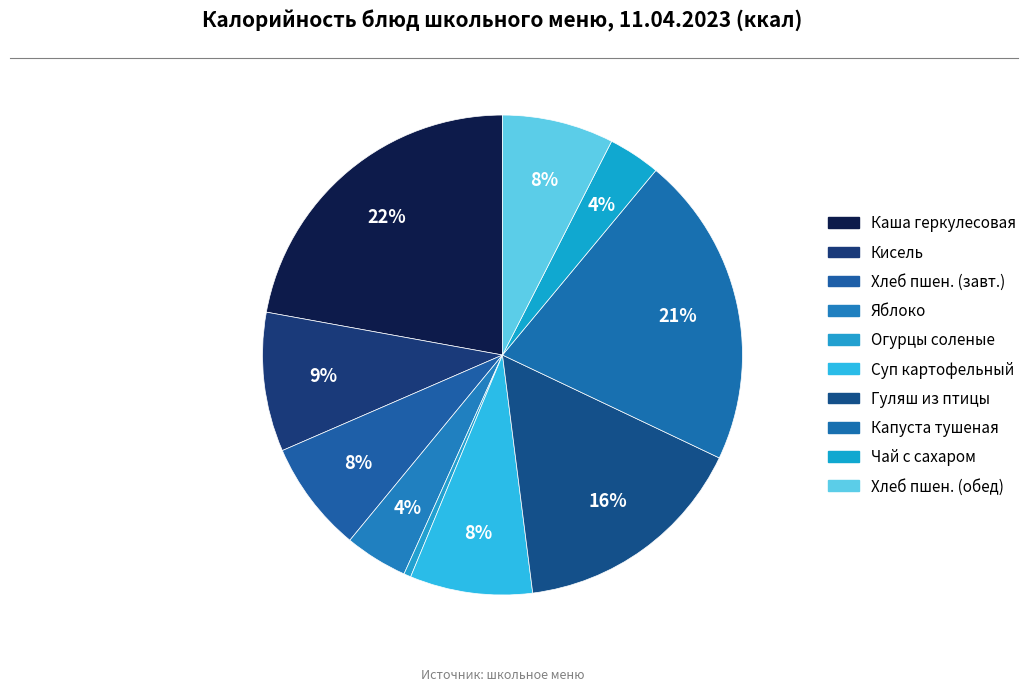

How many slices are in this pie chart?

10